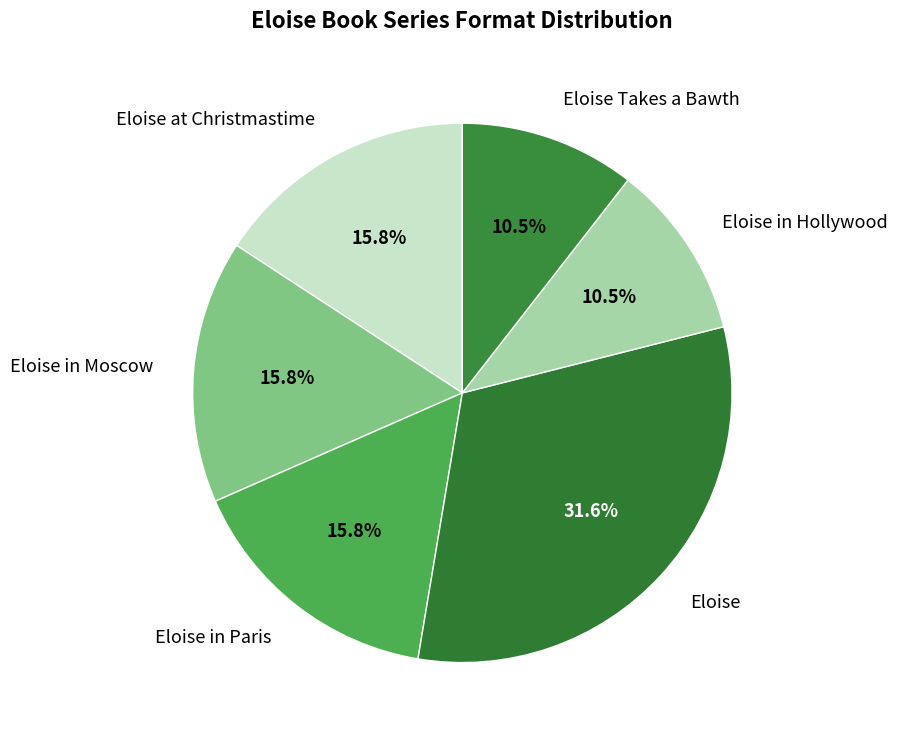

Combined, do Eloise Takes a Bawth and Eloise in Moscow account for over 50%?

No